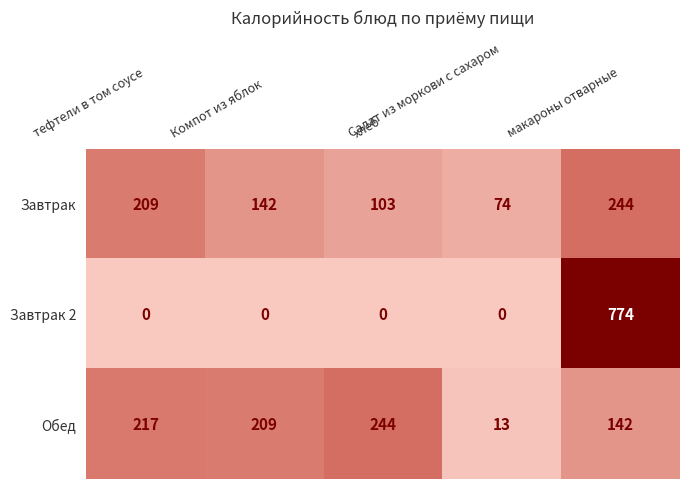

At Компот из яблок, list the series in order from smallest to largest.

Завтрак 2, Завтрак, Обед